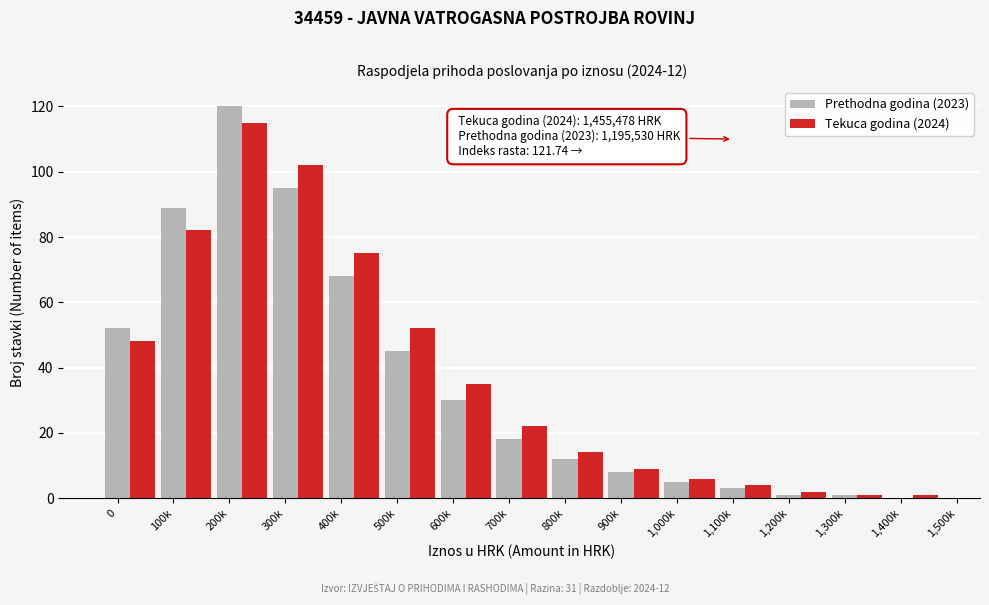

Where is Tekuca godina (2024) nearest to the value 58?

500k